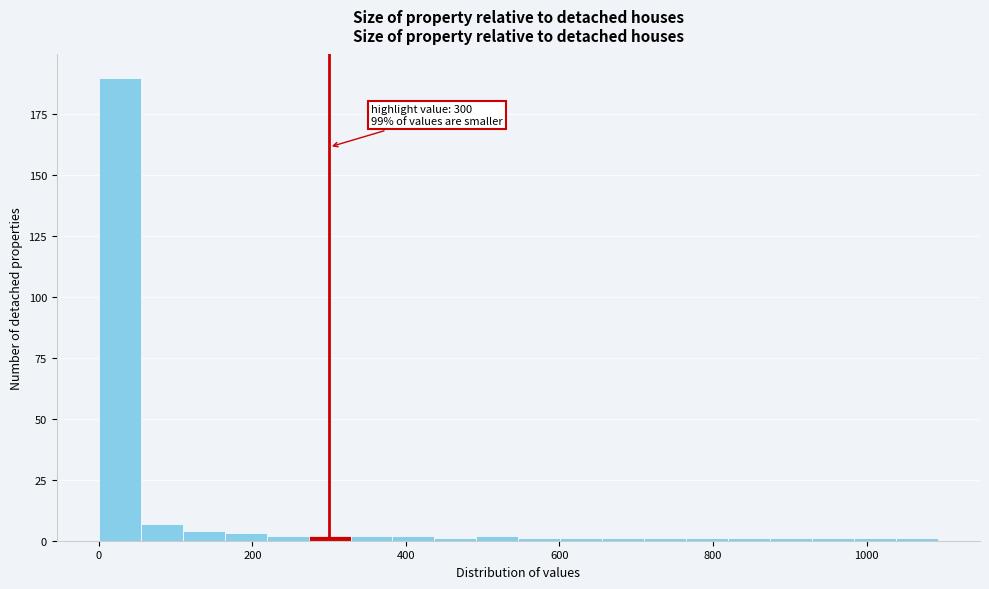

Around what value on the x-axis is the tallest bar? Give the approximate position of its centre, as read against the axis.

20